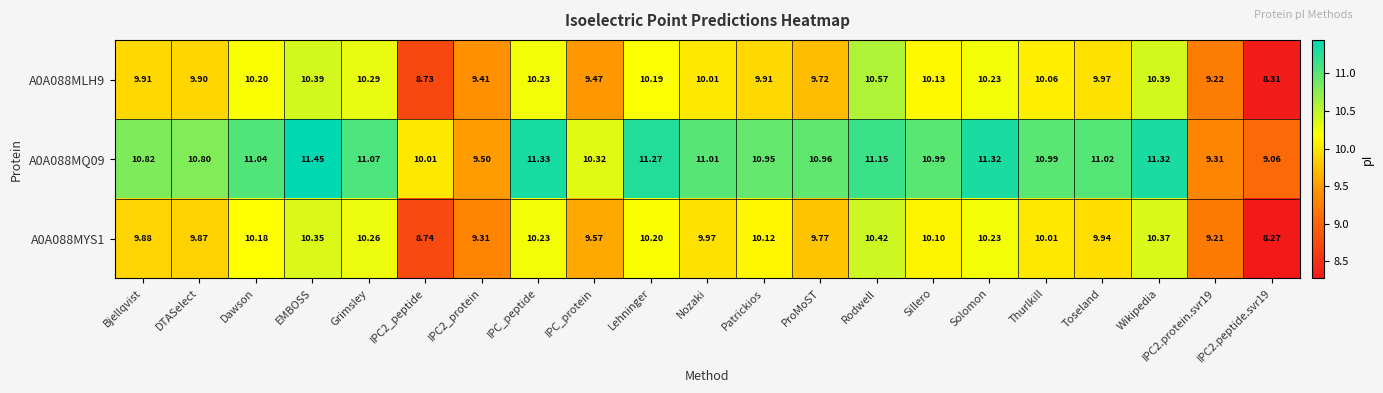

What is the spread (max minus min) of values at Rodwell?

0.7